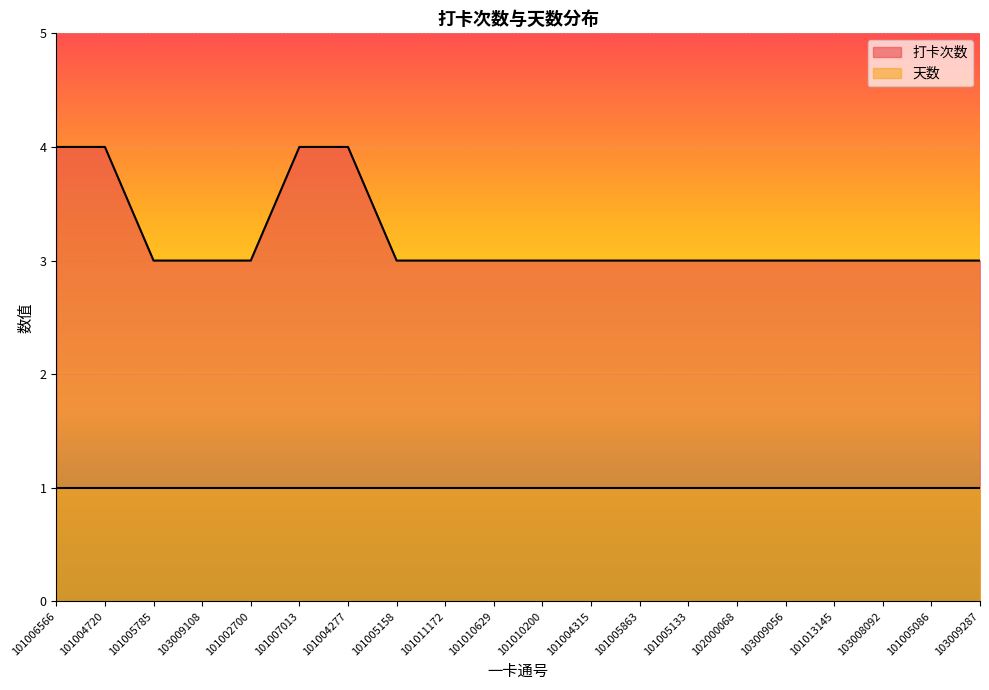

The value at 101013145 is 1. True or false?

False